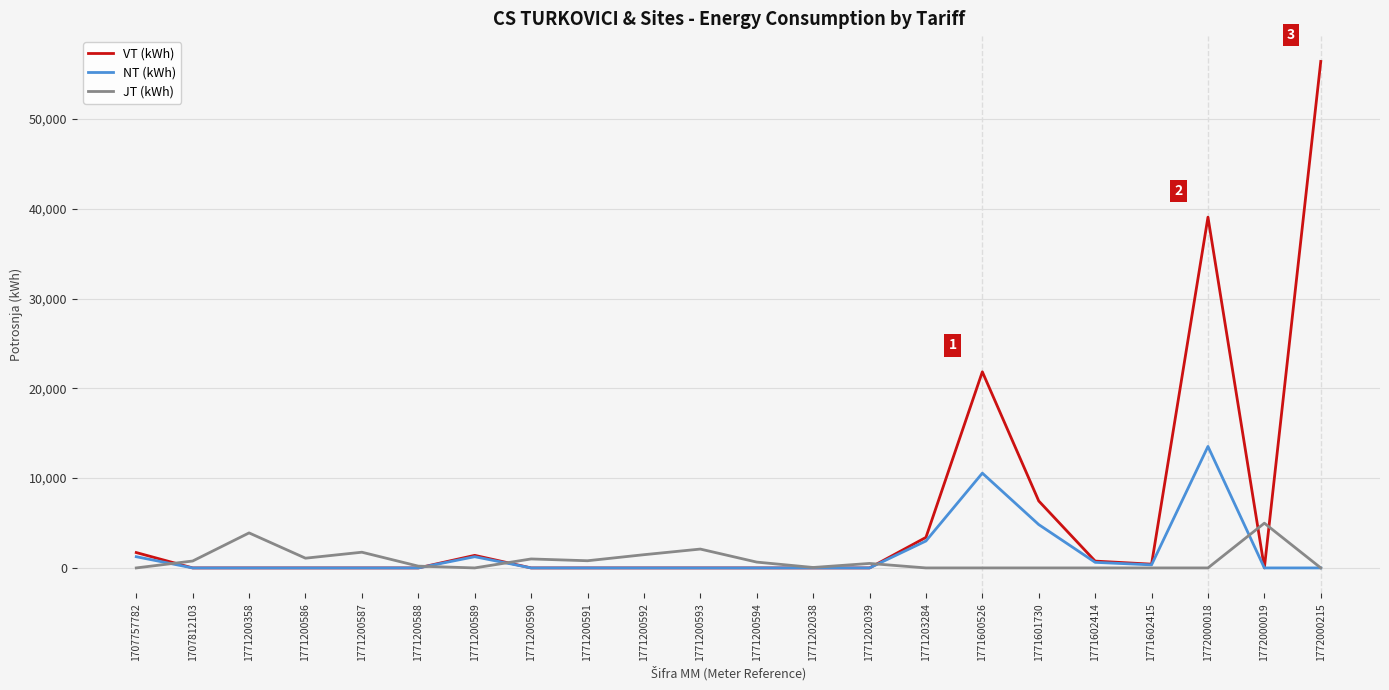

What are all the series names shown in the legend?

VT (kWh), NT (kWh), JT (kWh)